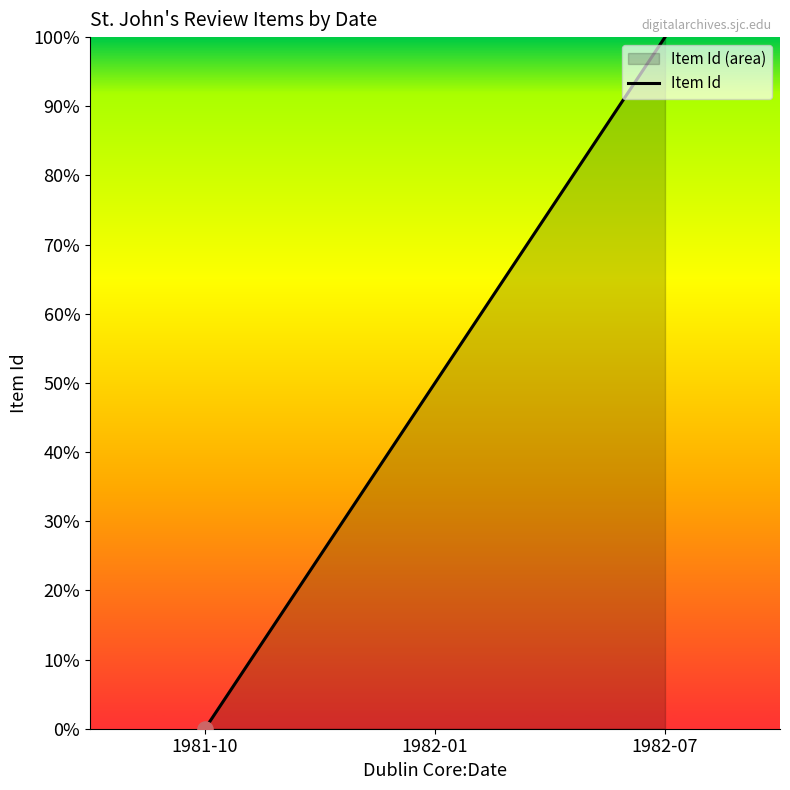

Which has a higher value, 1982-01 or 1981-10?

1982-01